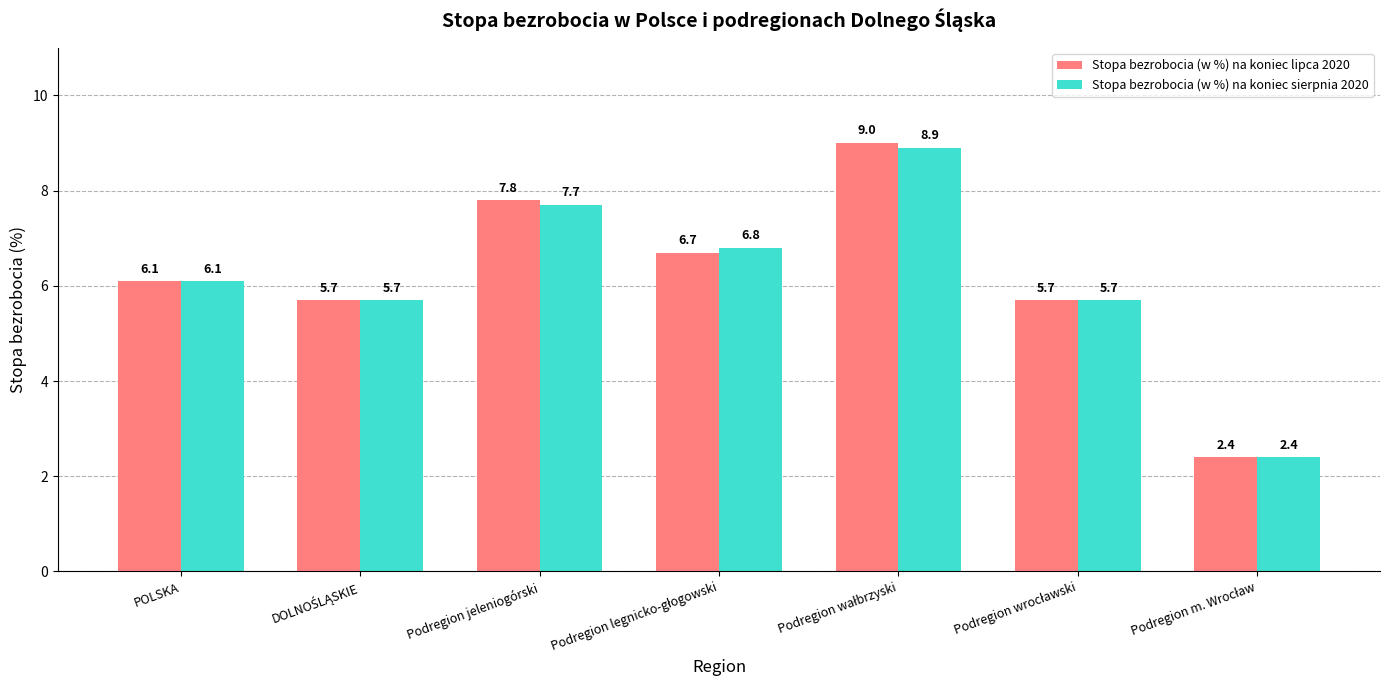

List the series in order of their overall mean, lowest first.

Stopa bezrobocia (w %) na koniec sierpnia 2020, Stopa bezrobocia (w %) na koniec lipca 2020